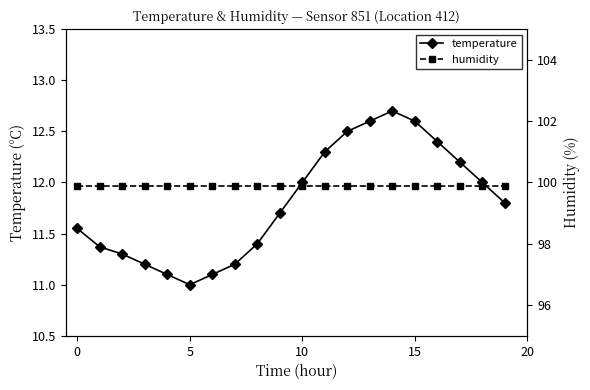

What is the difference between the temperature values at 11 and 8?

0.9